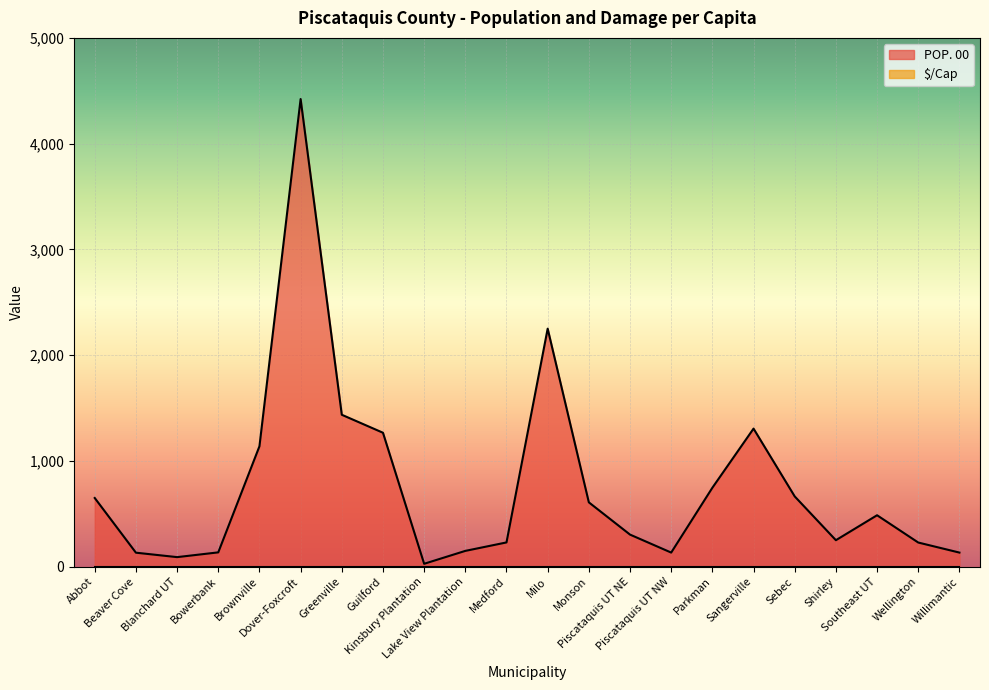

At which category does the data reach its first local valley?

Blanchard UT